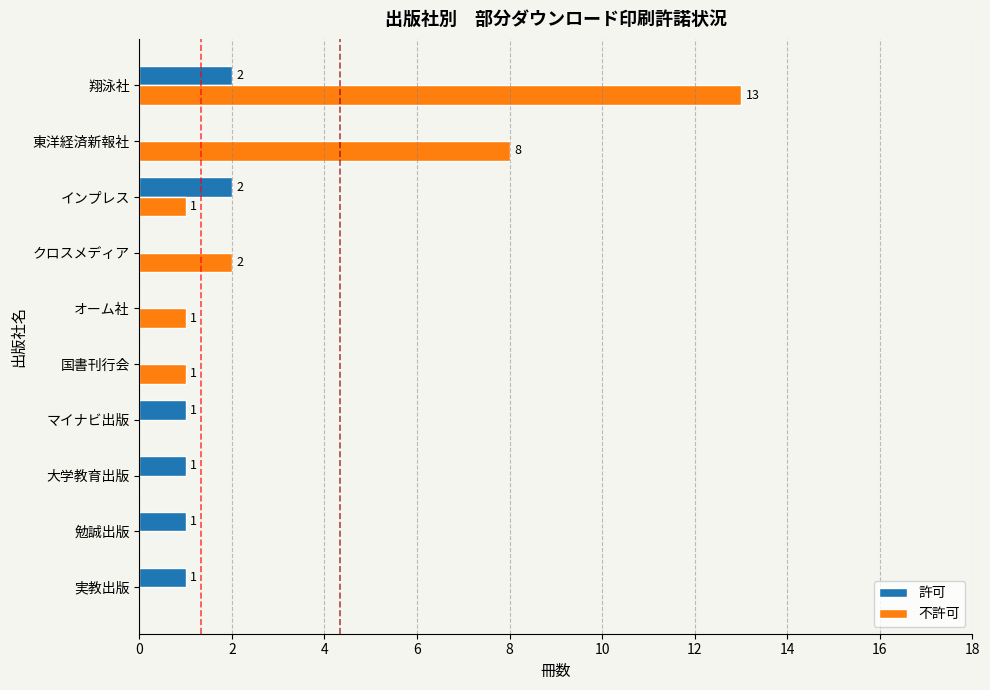

What are all the series names shown in the legend?

許可, 不許可